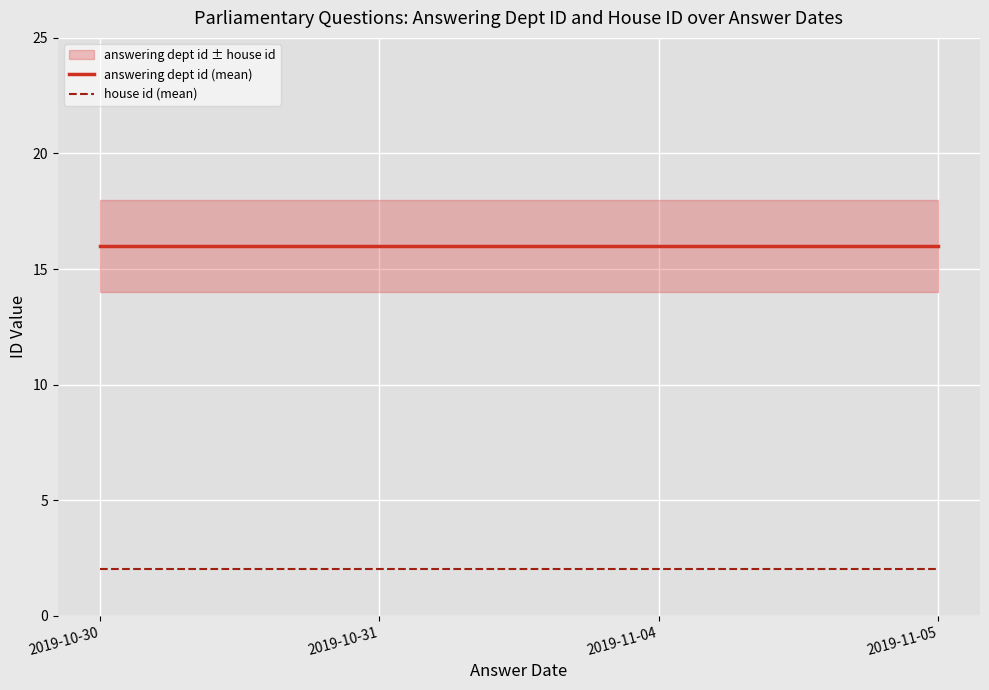

At how many categories does at least one series exceed 3?

4